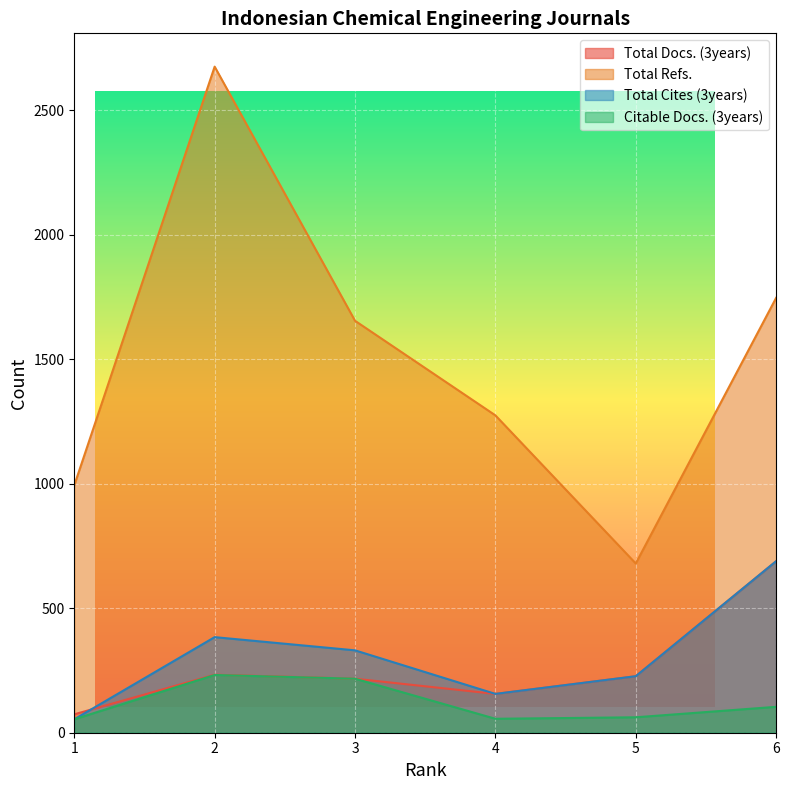

What is the difference between the maximum and minimum values in the Total Docs. (3years) series?

615